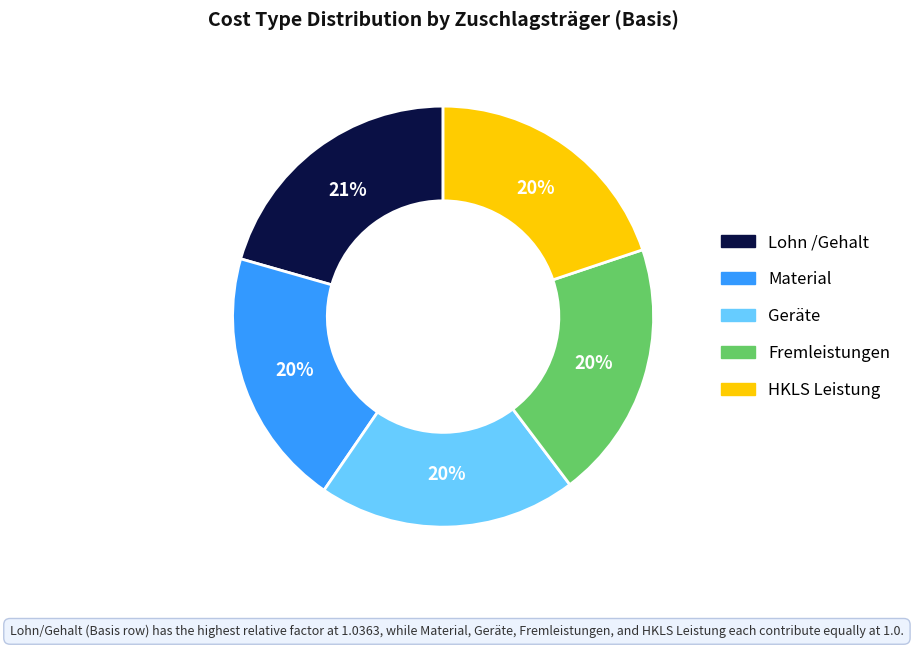

To the nearest percent, what is the difference between the Fremleistungen and Lohn /Gehalt slice percentages?

1%